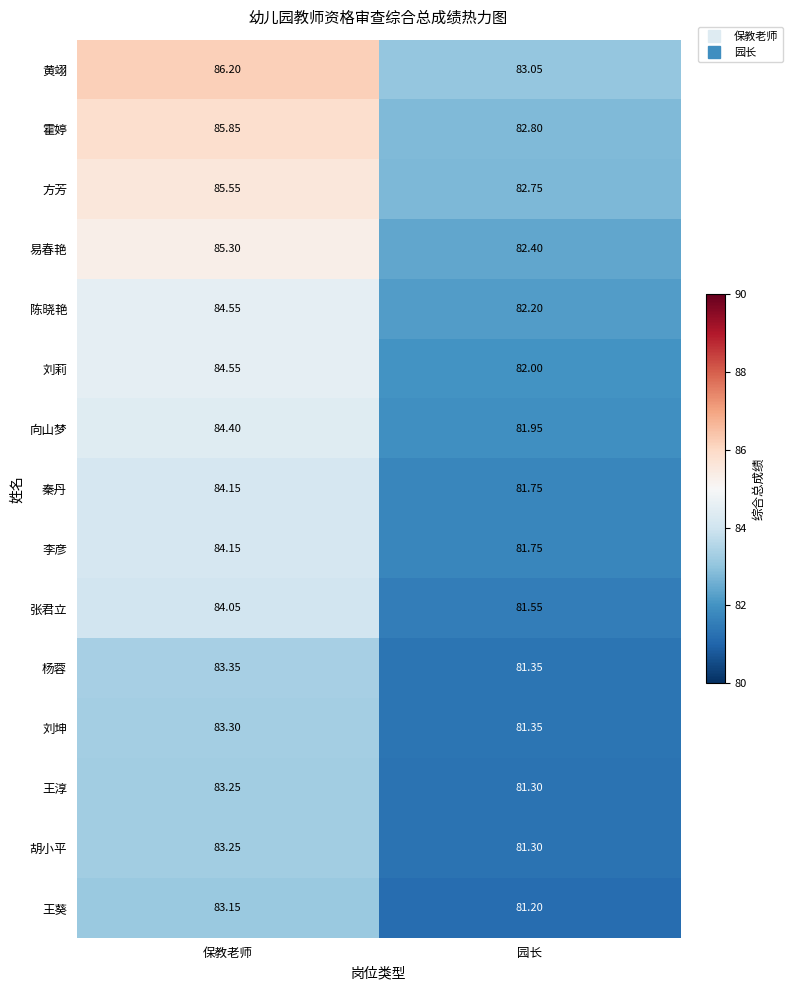

Rank the categories by 向山梦 value from highest to lowest.

保教老师, 园长